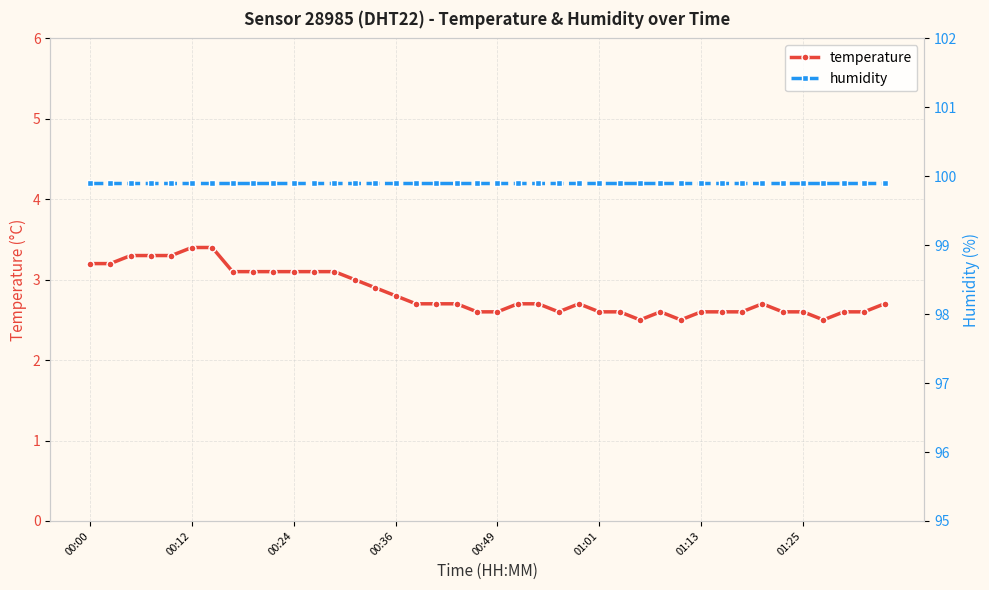

True or false: temperature has more than 0 points higher than both neighbors.

True